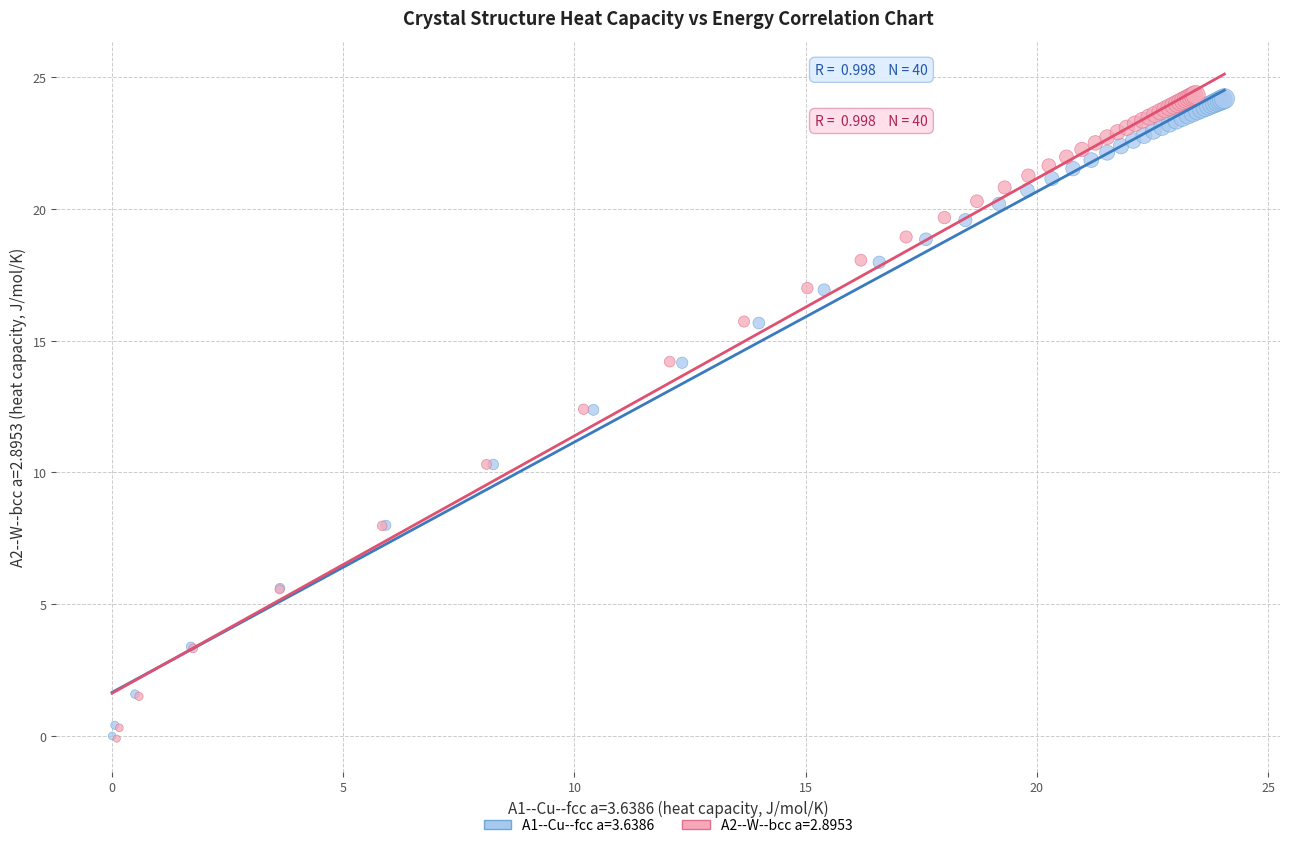

Which series has the widest spread of Y values?

A2--W--bcc a=2.8953